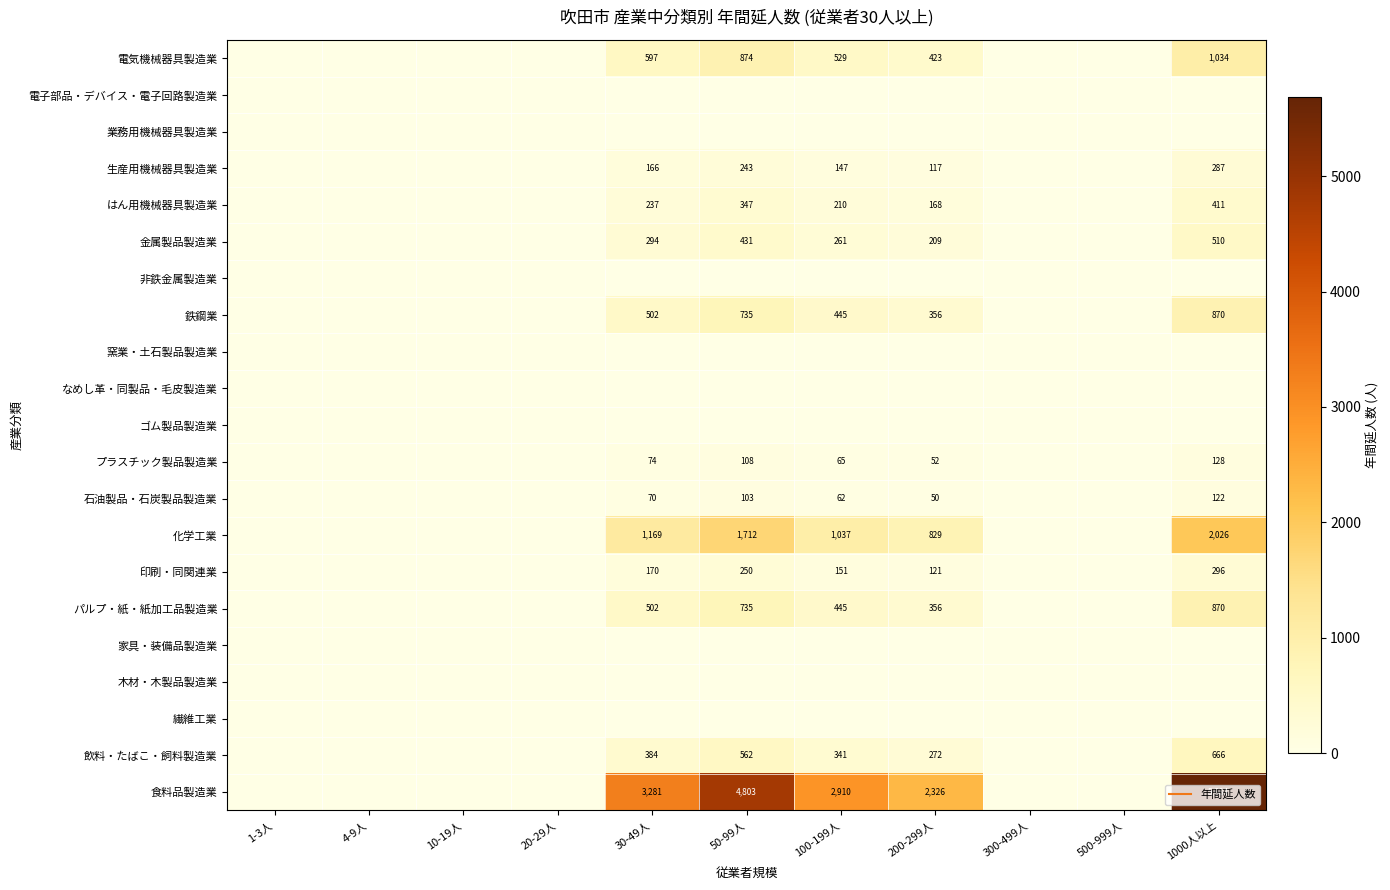

At which category is the sum across all series the highest?

1000人以上